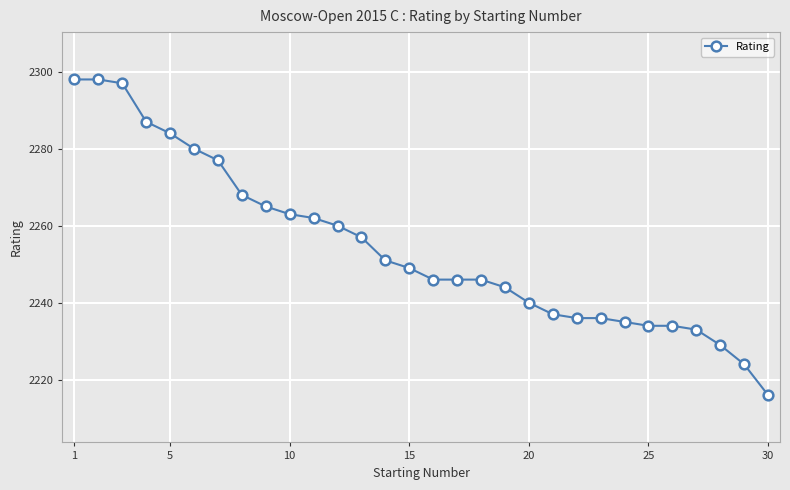

What is the value of the 14th point from the left?

2251